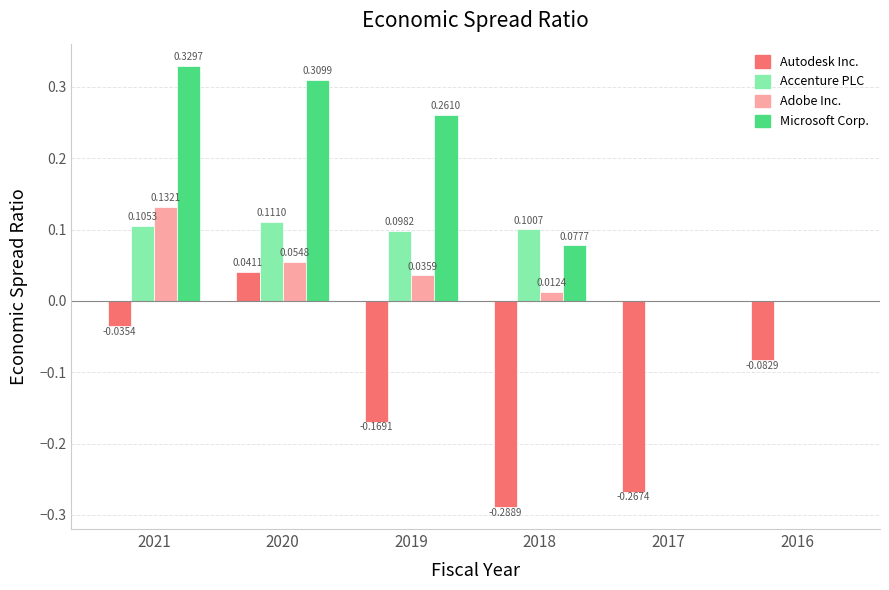

What are all the series names shown in the legend?

Autodesk Inc., Accenture PLC, Adobe Inc., Microsoft Corp.